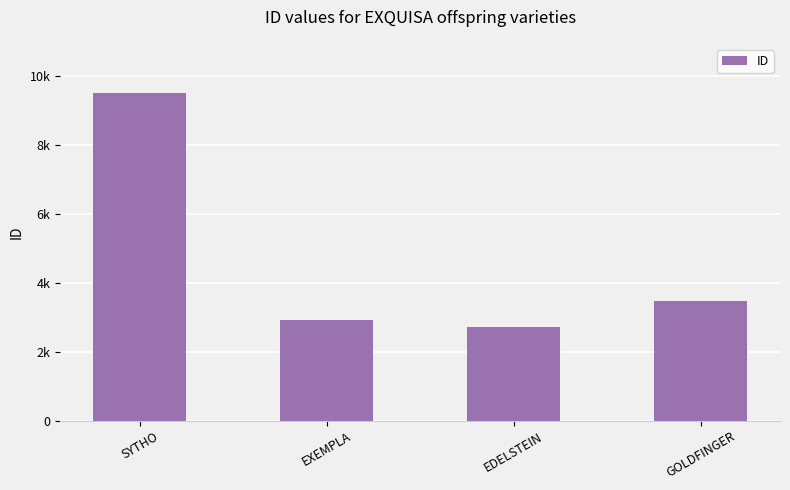

What position from the right is GOLDFINGER?

1